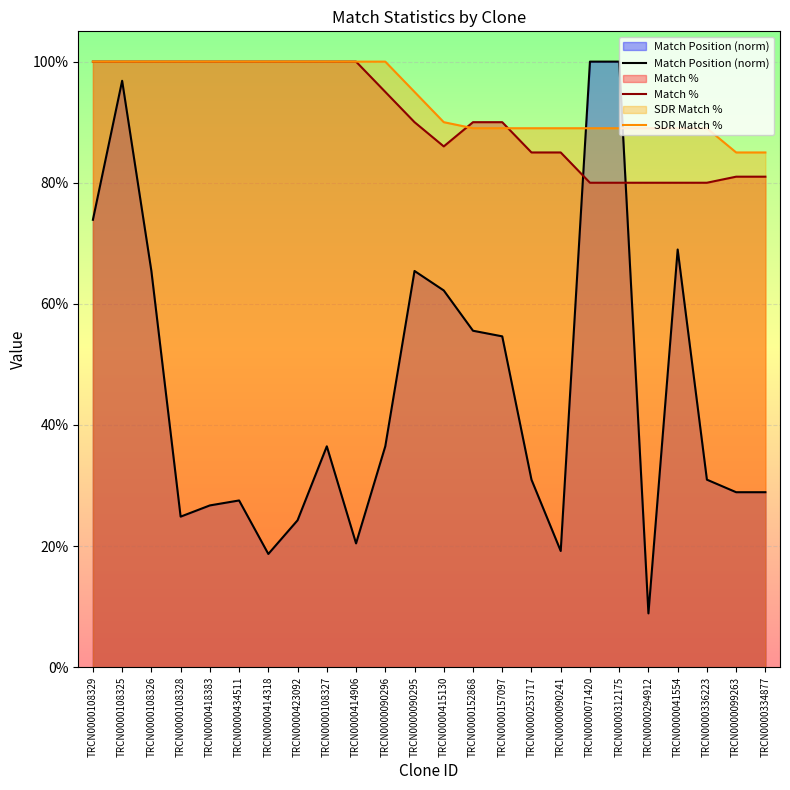

Between TRCN0000157097 and TRCN0000099263, which series saw the biggest shift?

Match Position (norm)